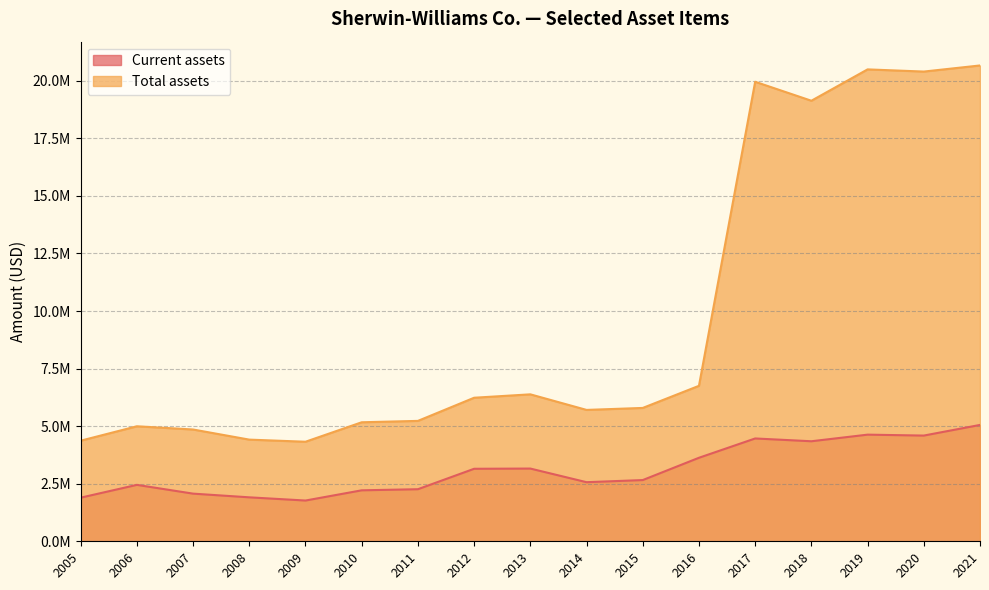

At how many categories does at least one series exceed 13375853?

5